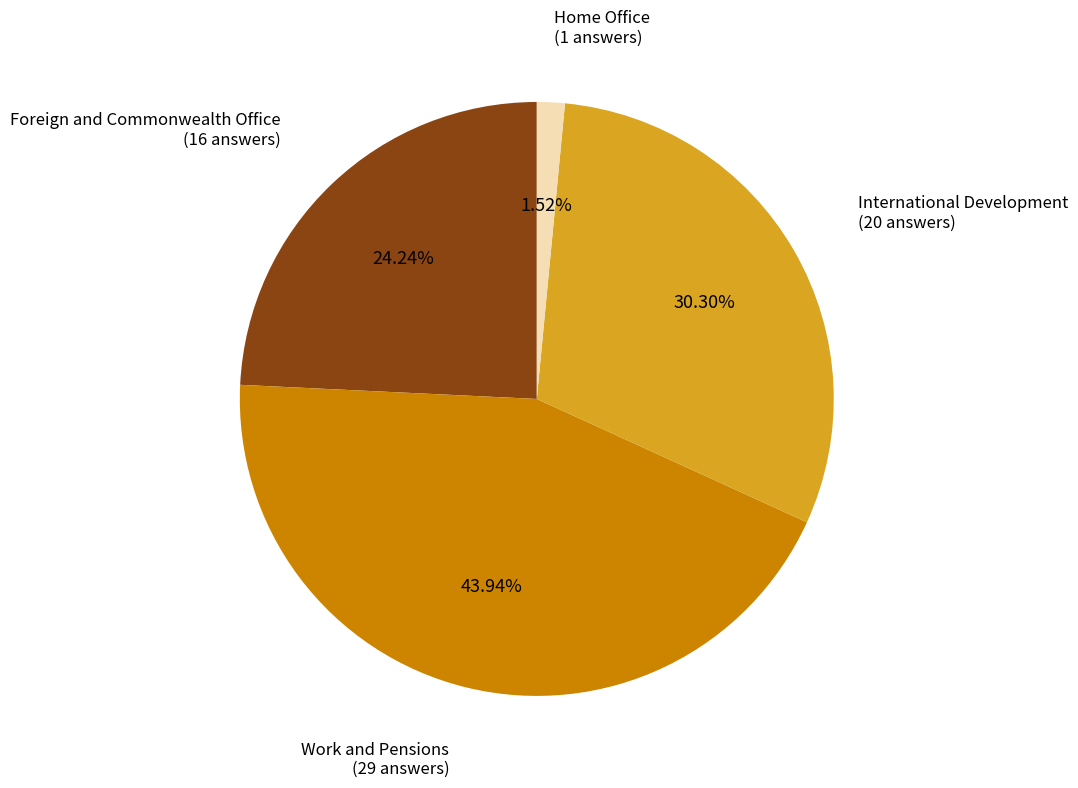

Does any single category account for the majority?

No